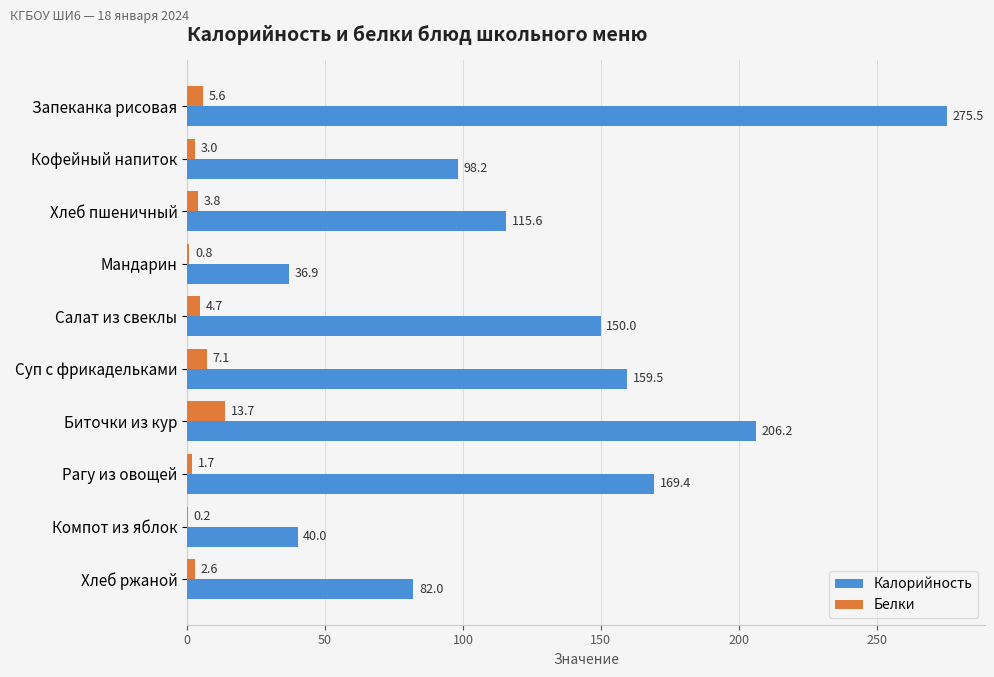

True or false: Калорийность has a value of 244.6 at Салат из свеклы.

False